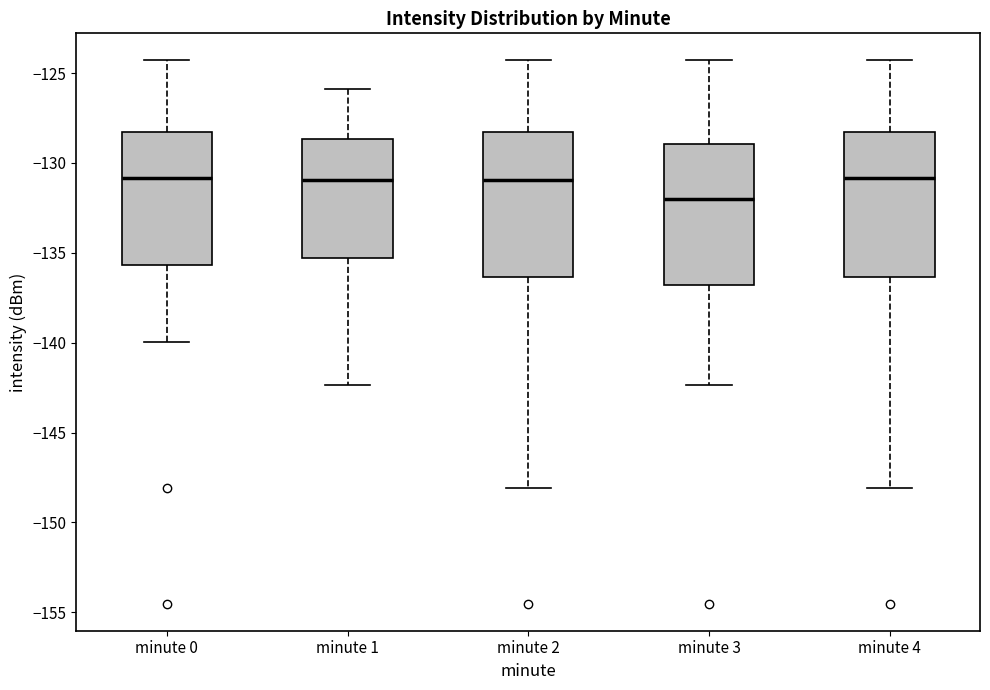

Reading left to right, transcribe this box plot: for each box, give where its median line is, the range the box spans, and where its two whiskers end, as read against the y-axis. The values are not printed on the chart, so give them approximately, as read against the axis.

minute 0: median -131.0, box -135.5 to -128.5, whiskers -140.0 to -124.5
minute 1: median -131.0, box -135.5 to -128.5, whiskers -142.5 to -126.0
minute 2: median -131.0, box -136.5 to -128.5, whiskers -148.0 to -124.5
minute 3: median -132.0, box -137.0 to -129.0, whiskers -142.5 to -124.5
minute 4: median -131.0, box -136.5 to -128.5, whiskers -148.0 to -124.5